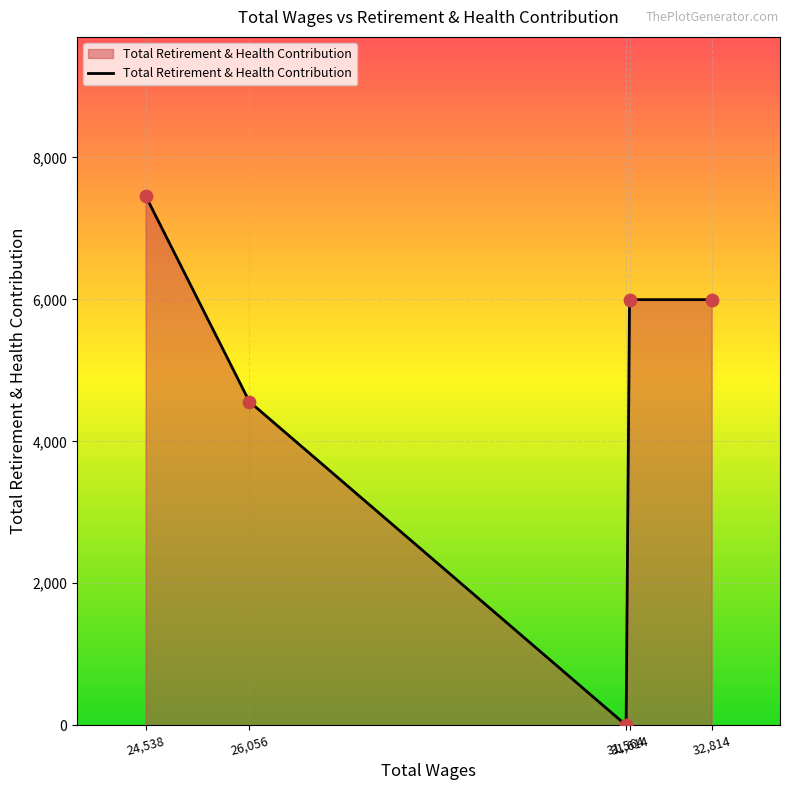

What is the greatest value displayed?

7460